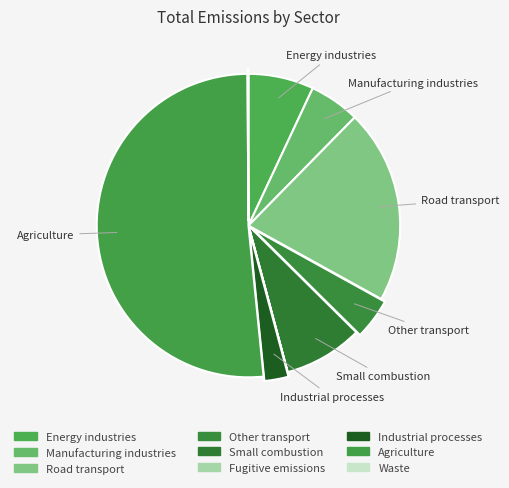

Rank the categories by value from lowest to highest.

Fugitive emissions, Waste, Industrial processes, Other transport, Manufacturing industries, Energy industries, Small combustion, Road transport, Agriculture